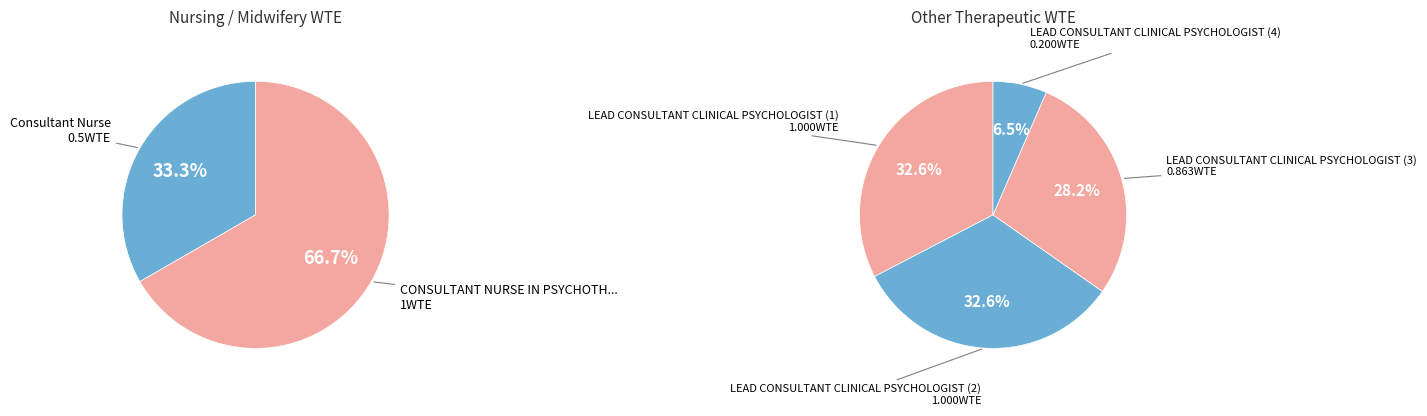

What is the change in value from LEAD CONSULTANT CLINICAL PSYCHOLOGIST (1) to LEAD CONSULTANT CLINICAL PSYCHOLOGIST (4)?

-0.8